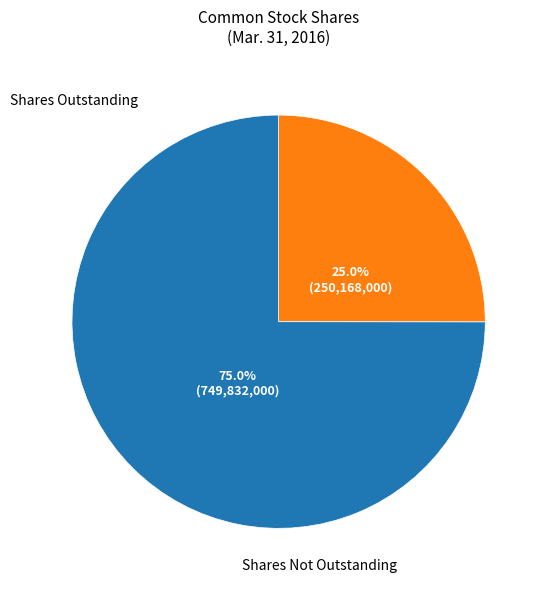

Is there any slice that represents more than half of the pie?

Yes